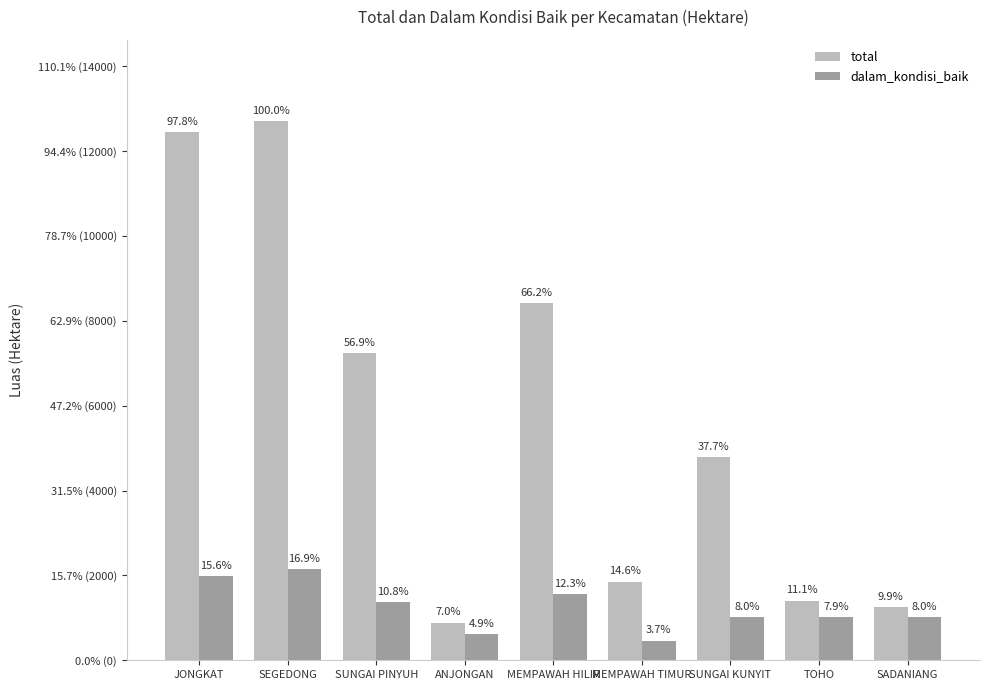

Rank the series at MEMPAWAH HILIR from lowest to highest value.

dalam_kondisi_baik, total